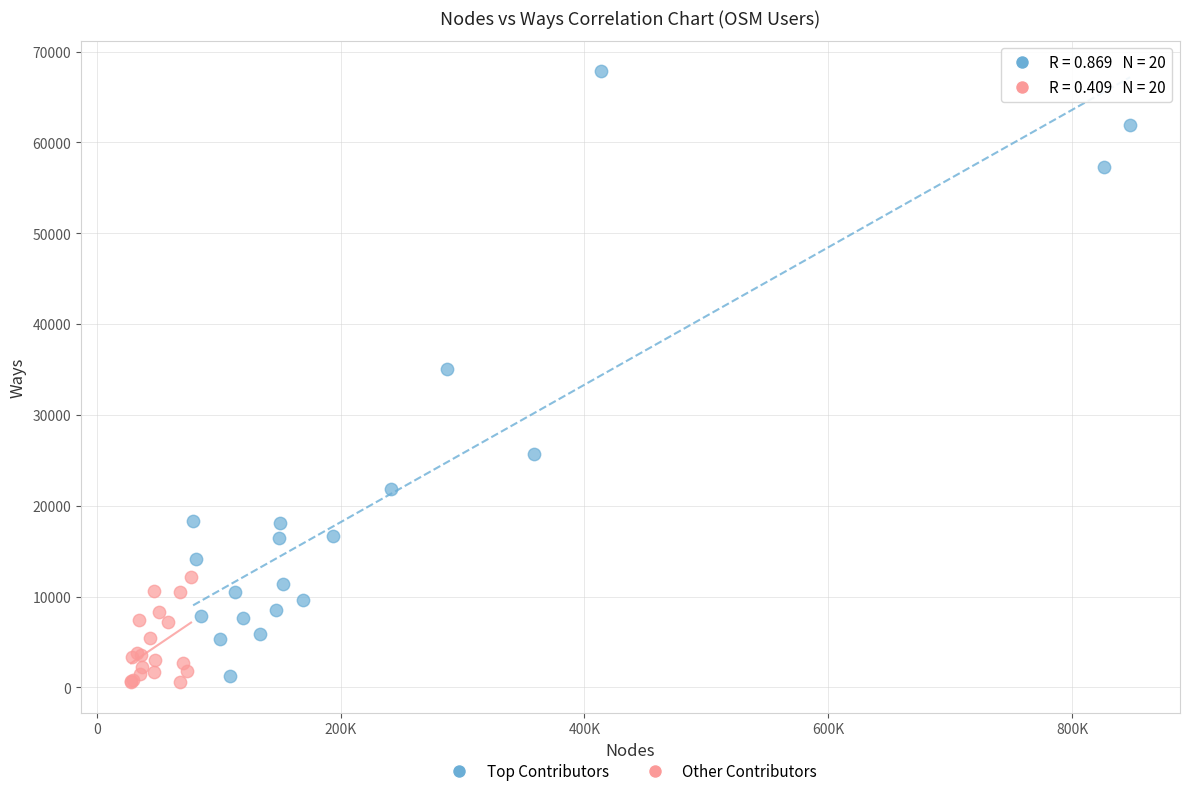

Which series has the widest spread of Y values?

Top Contributors